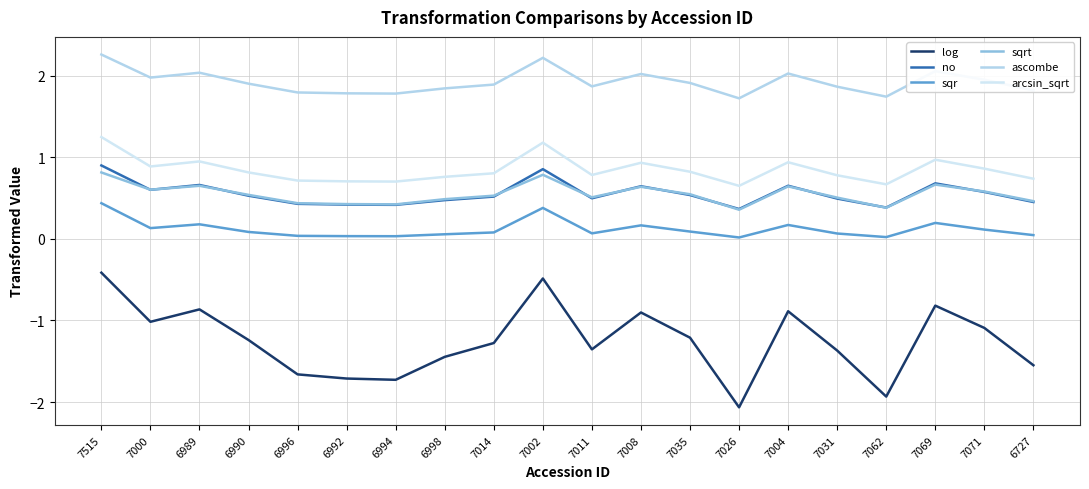

Is the value of sqrt at 6998 greater than the value of sqr at 6996?

Yes